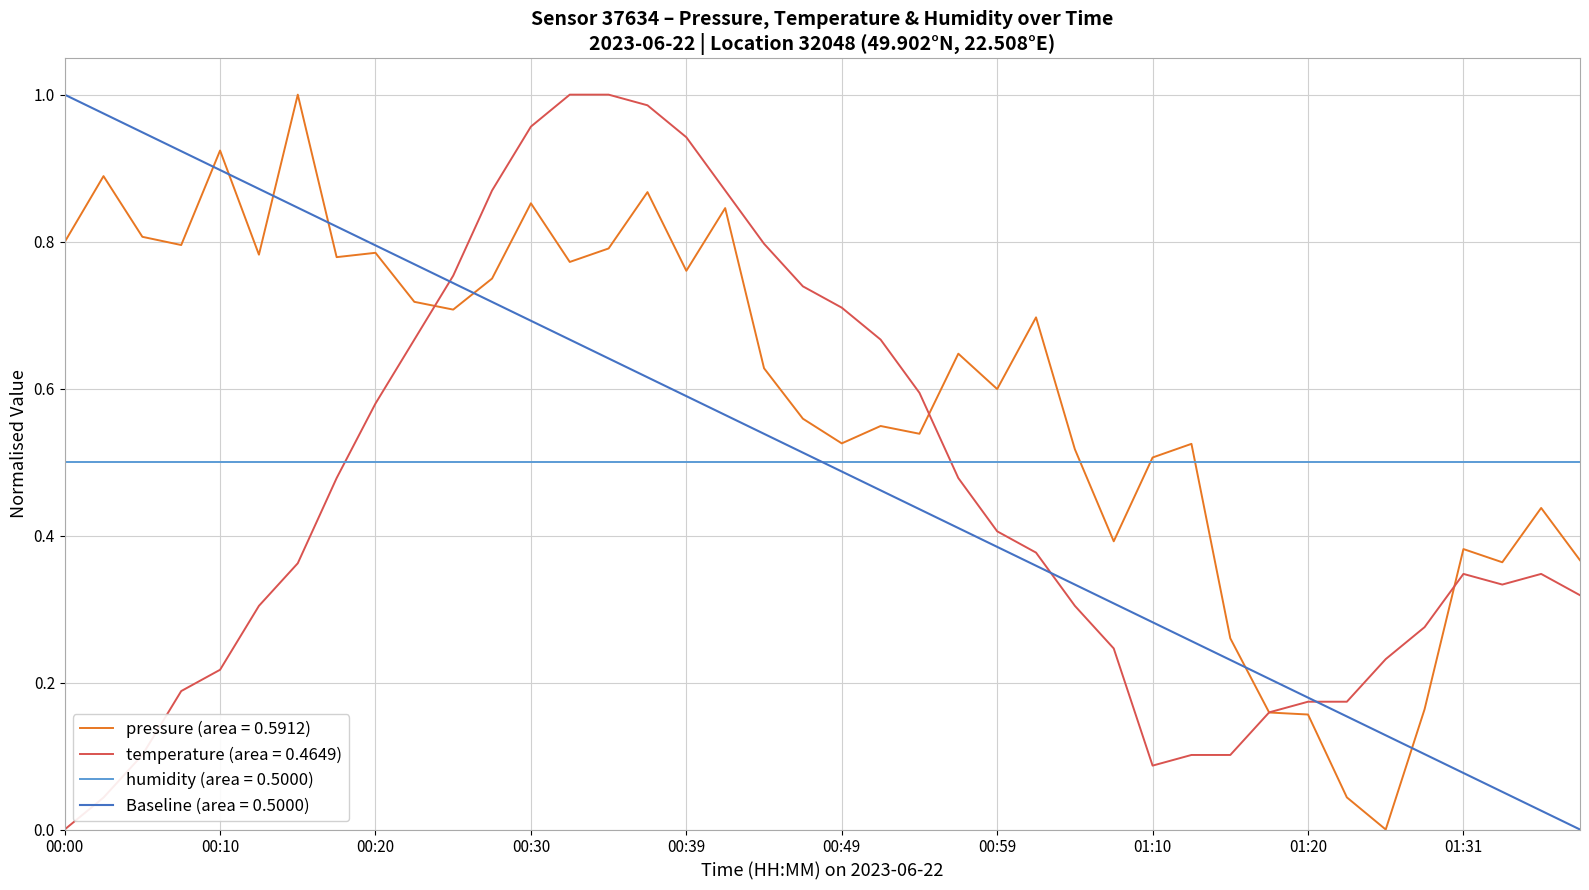

The value of temperature (area = 0.4649) at 00:10 is 0.1. True or false?

False